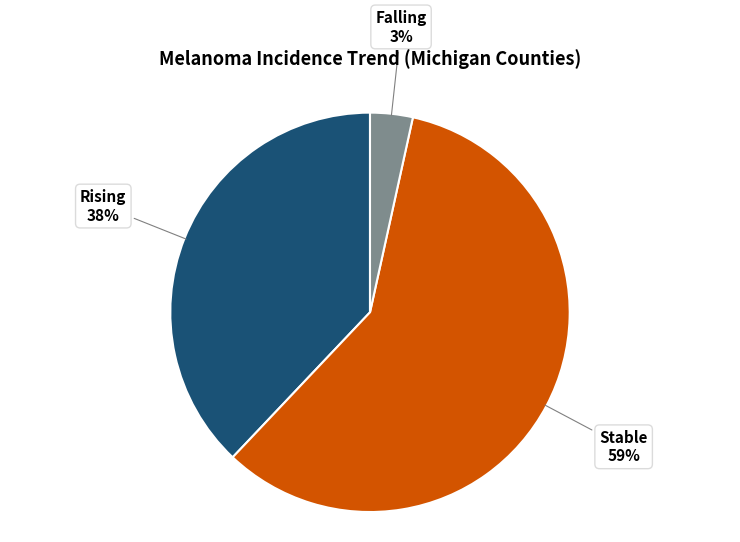

To the nearest percent, what is the average slice percentage?

33%